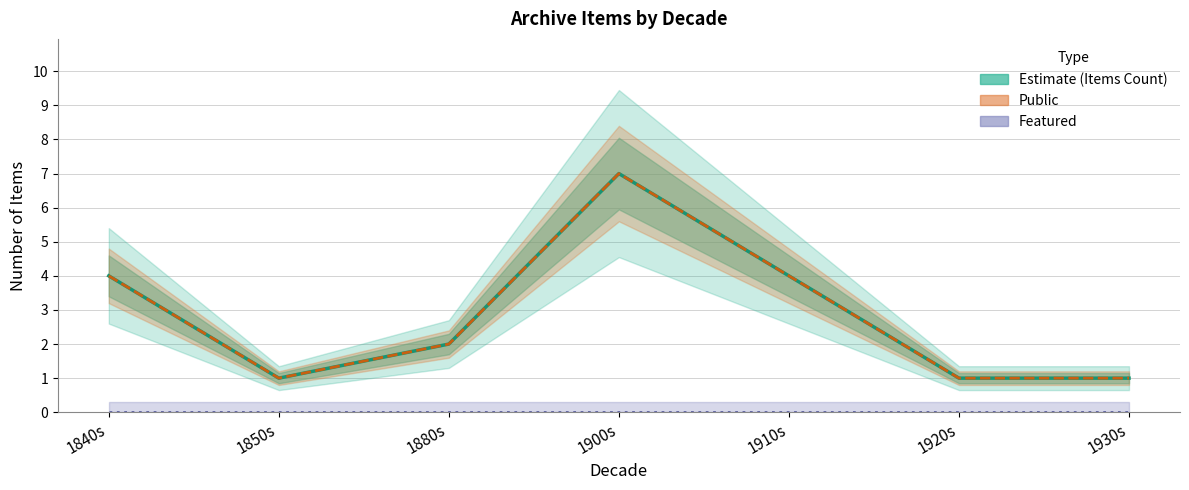

In Items Count, how many points are higher than both neighbors (excluding endpoints)?

1